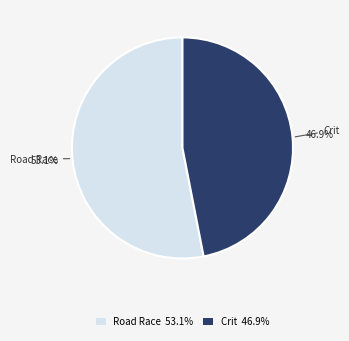

How many segments does this pie chart have?

2